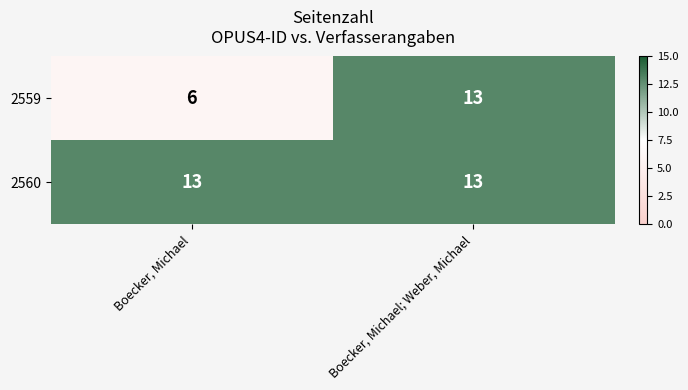

At which label does 2559 reach its peak?

Boecker, Michael; Weber, Michael